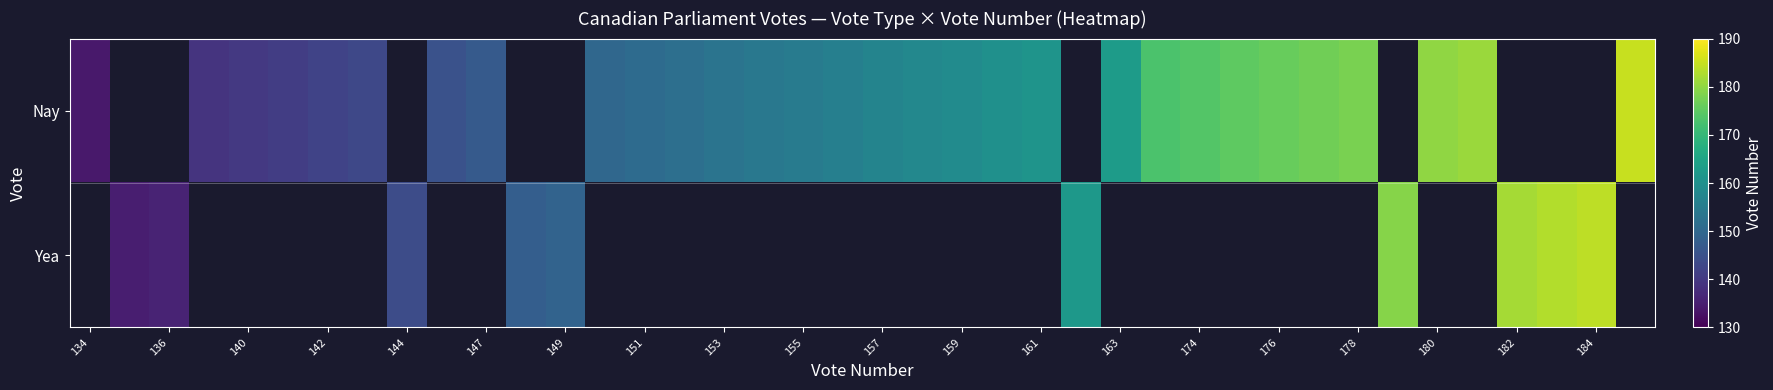

How many series are shown in this chart?

2